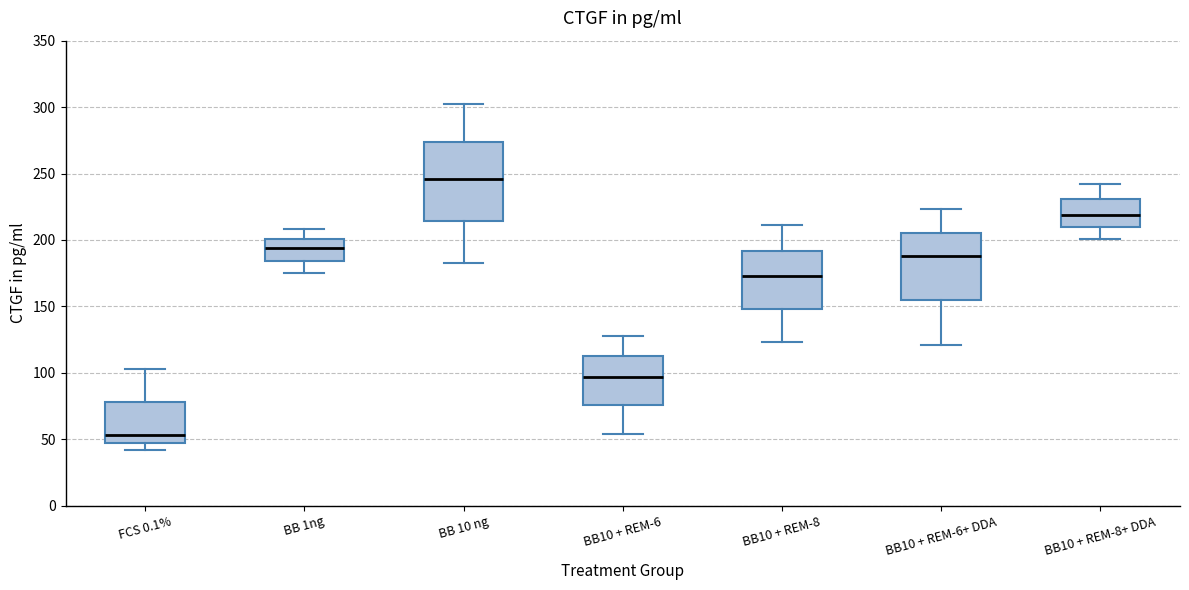

Which box has the highest median line?

BB 10 ng